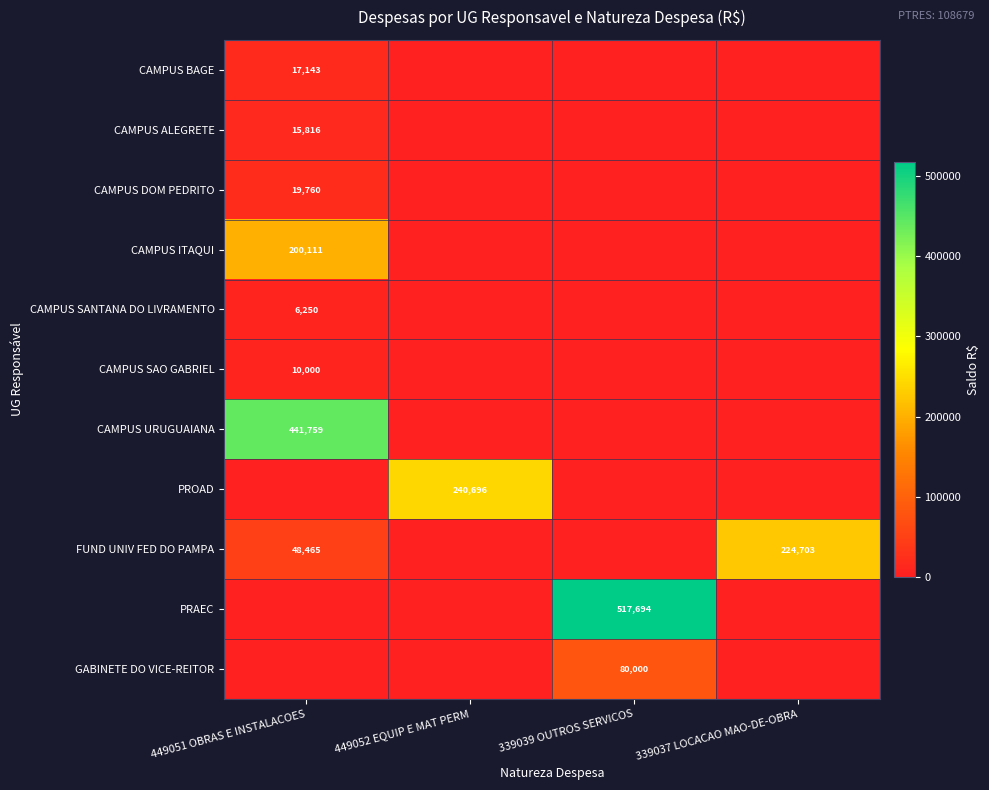

Is the value of FUND UNIV FED DO PAMPA at 449051 OBRAS E INSTALACOES greater than the value of CAMPUS SAO GABRIEL at 449051 OBRAS E INSTALACOES?

Yes